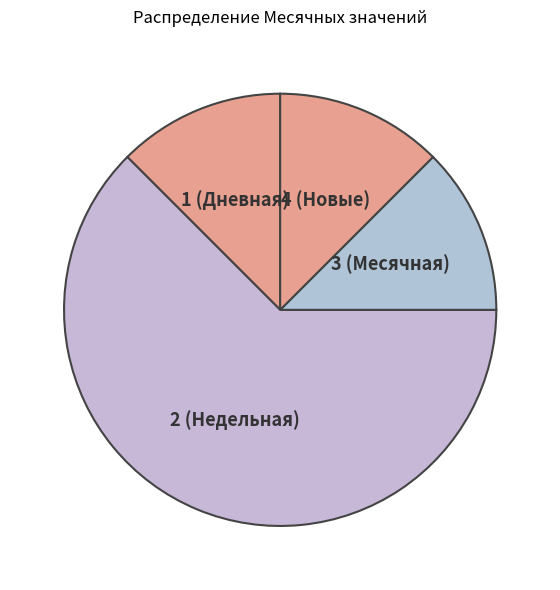

Which has a higher value, 2 (Недельная) or 4 (Новые)?

2 (Недельная)